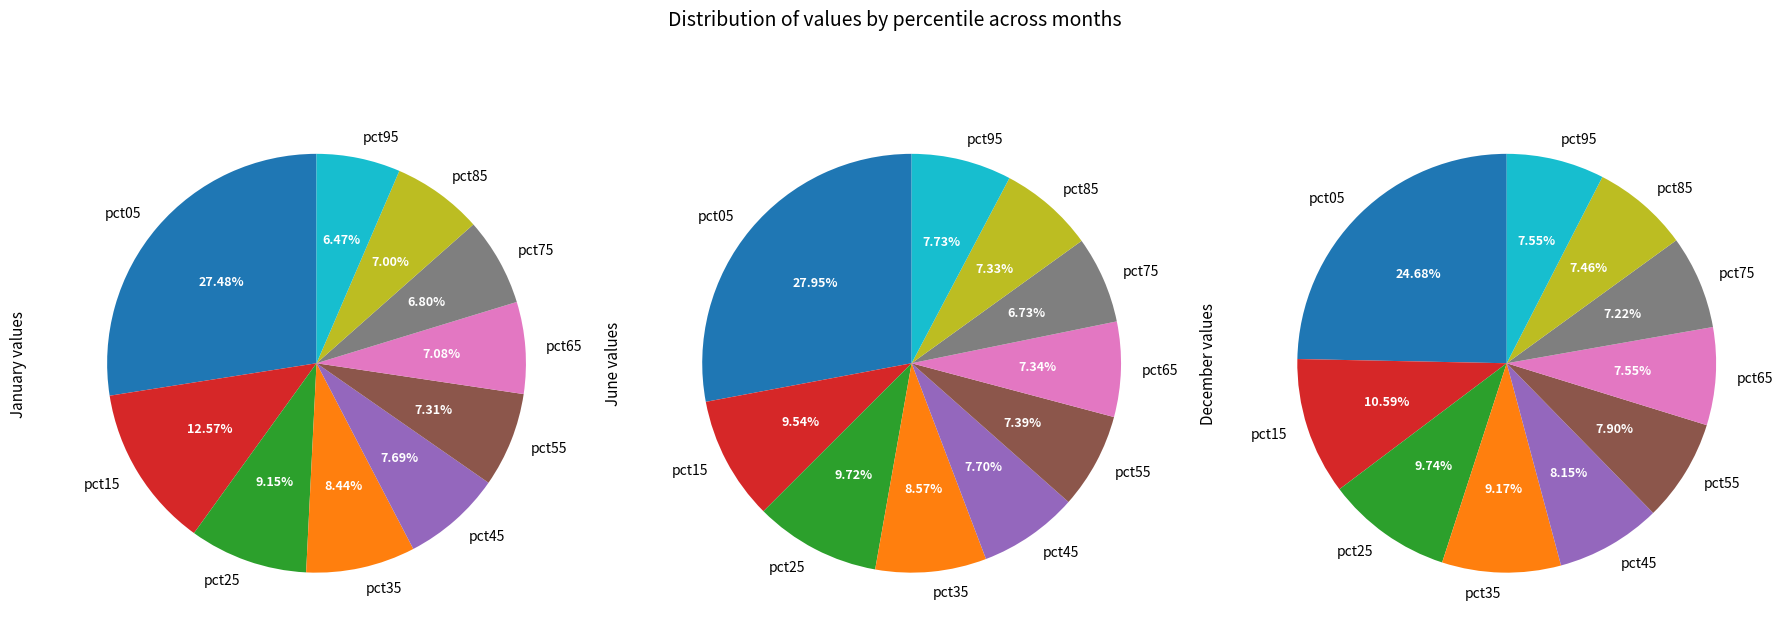

Between 4 and 5, which is larger?

4